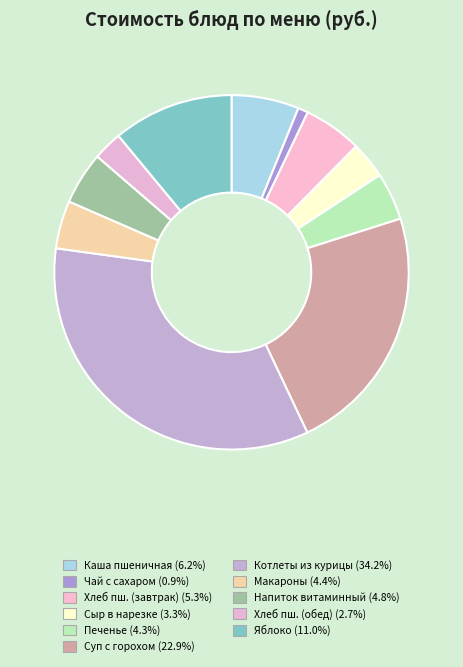

How many slices are in this pie chart?

11